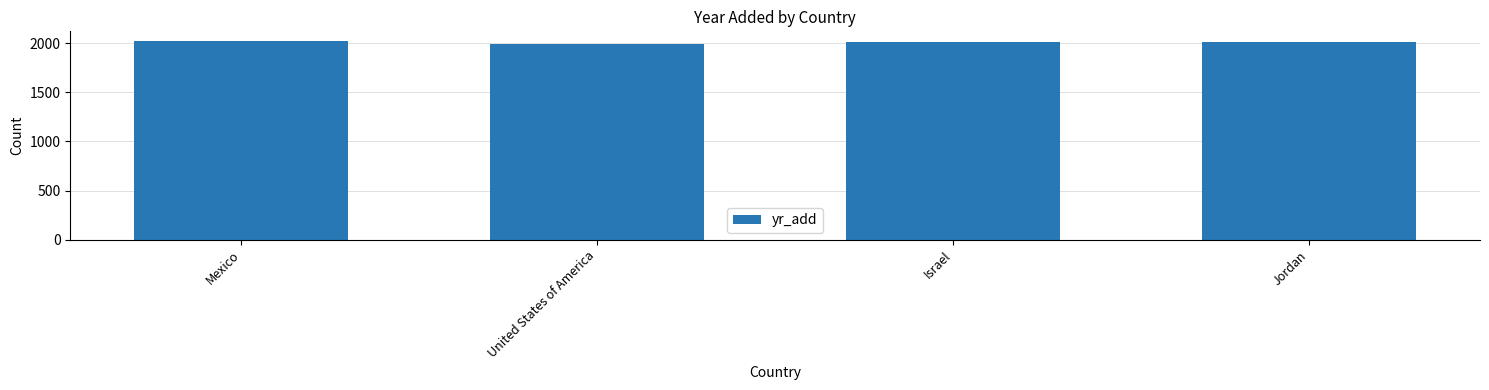

What is the sum of the values at Mexico and Israel?

4027